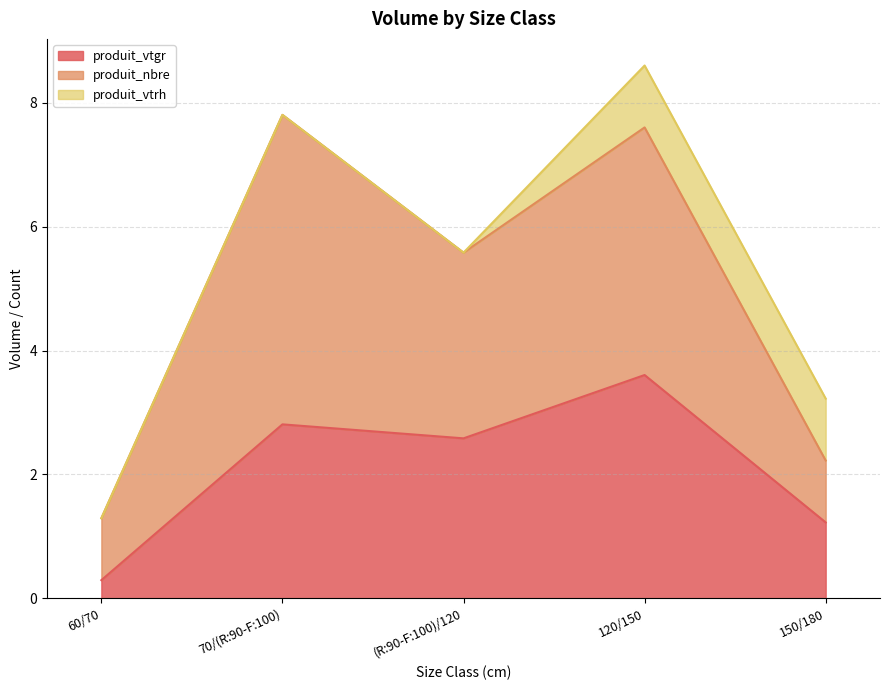

Rank the categories by produit_nbre value from lowest to highest.

60/70, 150/180, (R:90-F:100)/120, 120/150, 70/(R:90-F:100)